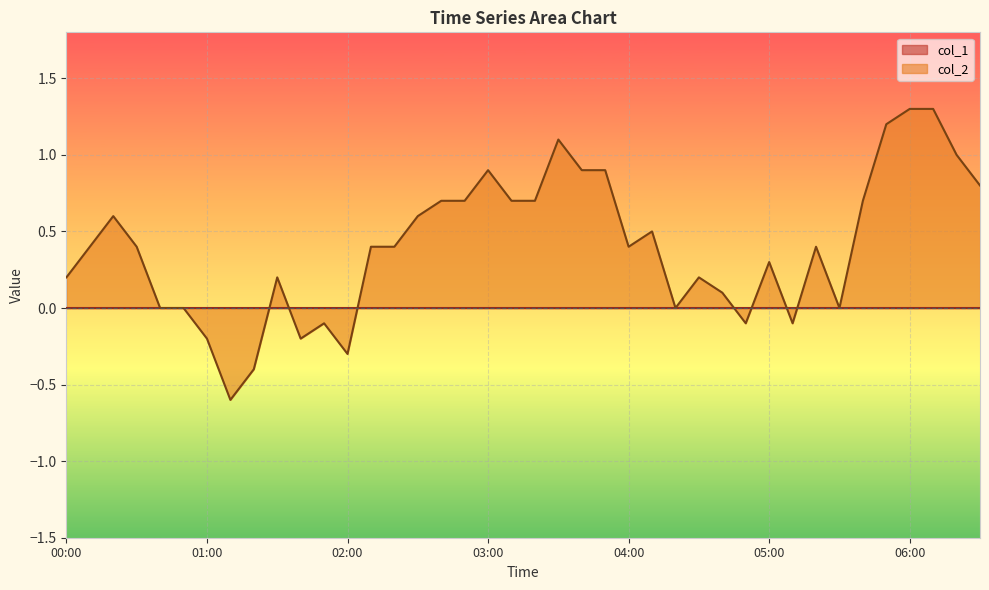

What is the label of the 20th point from the left?

03:10